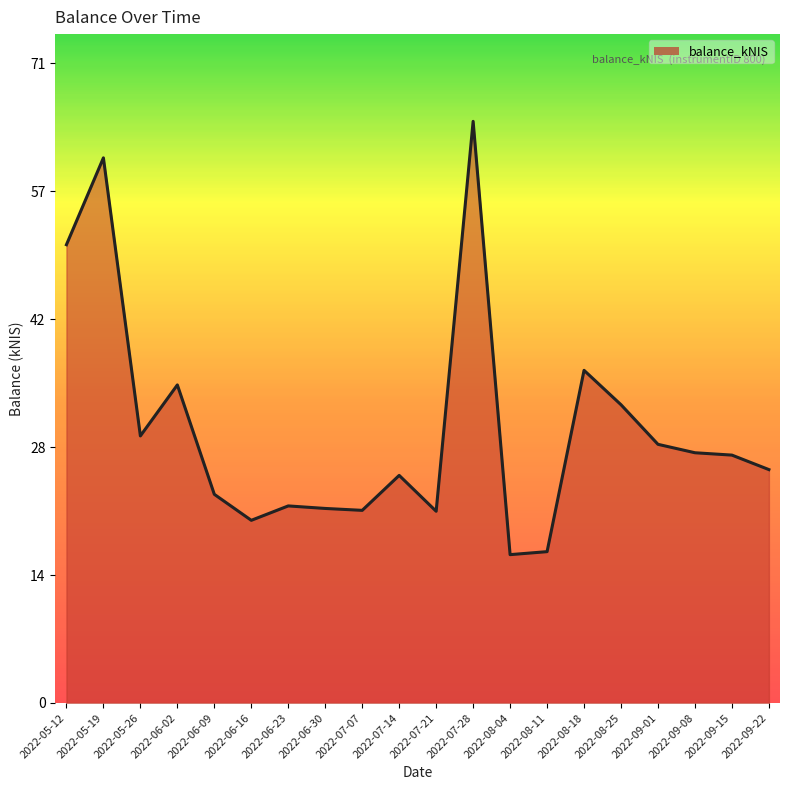

What is the greatest value displayed?

64.2